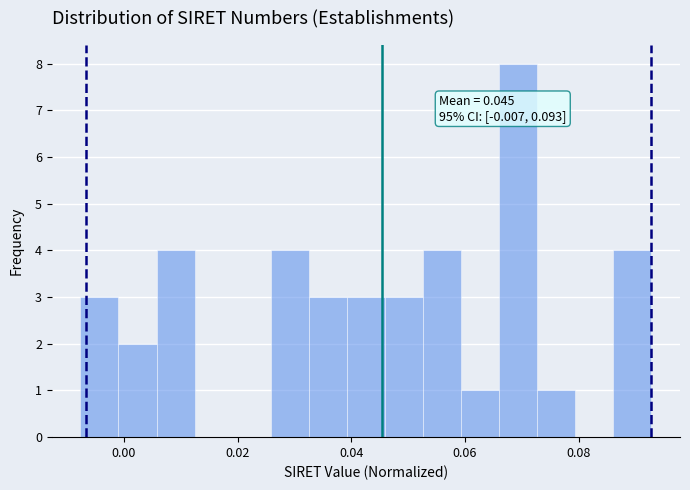

Read against the x-axis, roughly where is the centre of the tallest bar?

0.070